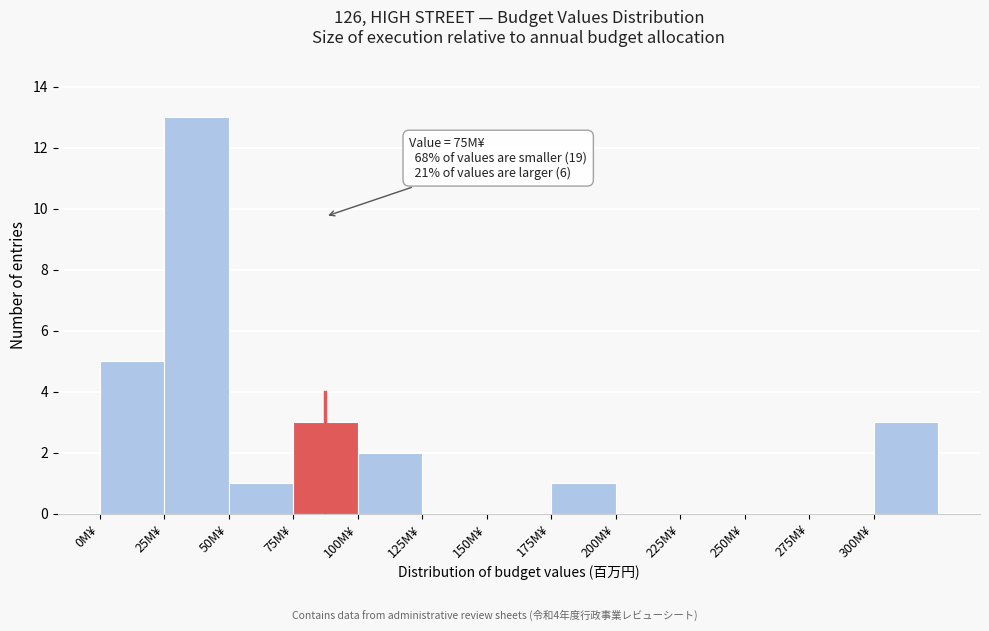

Which range on the x-axis has the tallest bar?

25 to 50